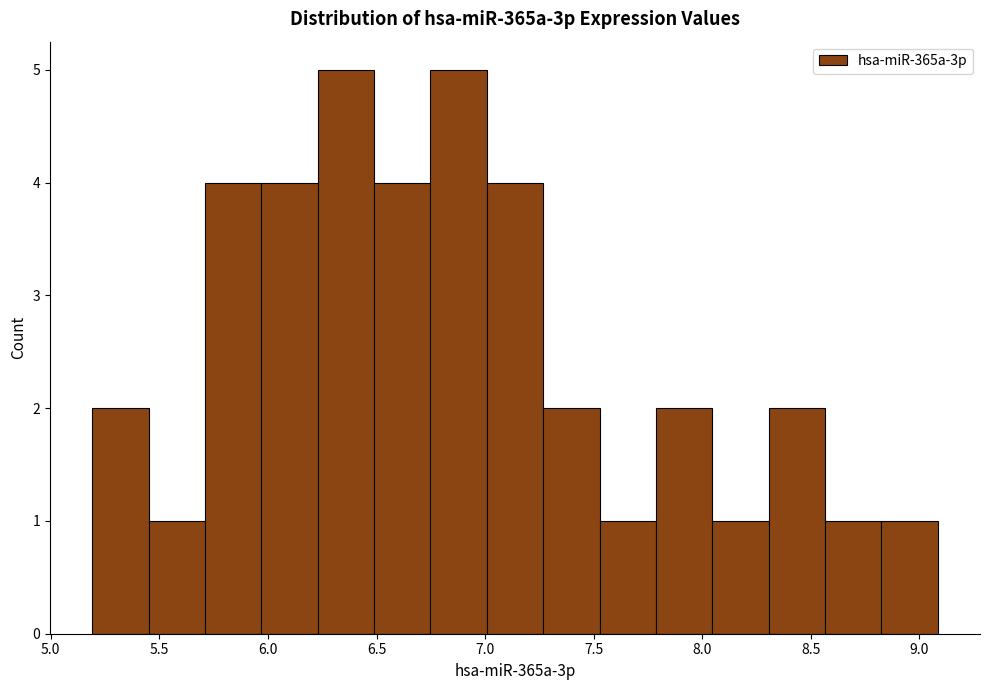

Reading left to right, list every bar in this chart as the range it spans on the x-axis followed by its height. Neither the bar edges nor the heights are printed on the chart, so give them approximately, as read against the axes.

5.20 to 5.45: 2
5.45 to 5.70: 1
5.70 to 5.95: 4
5.95 to 6.25: 4
6.25 to 6.50: 5
6.50 to 6.75: 4
6.75 to 7.00: 5
7.00 to 7.25: 4
7.25 to 7.55: 2
7.55 to 7.80: 1
7.80 to 8.05: 2
8.05 to 8.30: 1
8.30 to 8.55: 2
8.55 to 8.80: 1
8.80 to 9.10: 1